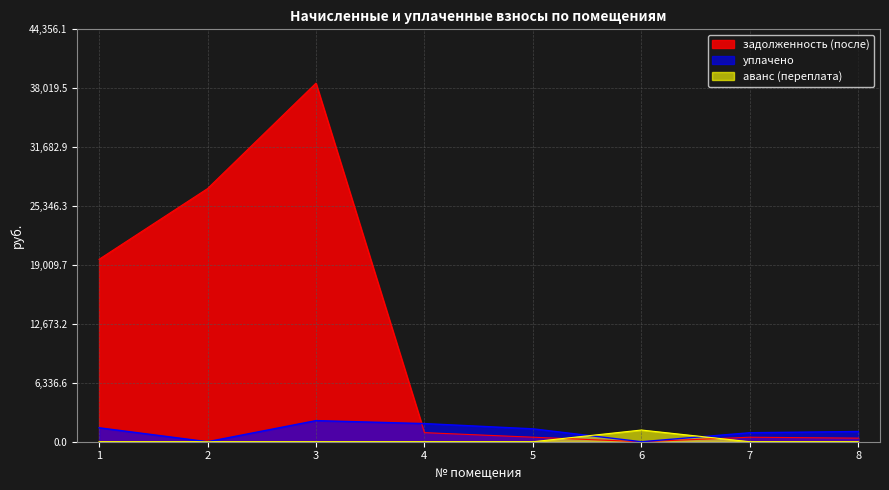

What is the spread (max minus min) of values at 1?

19621.0